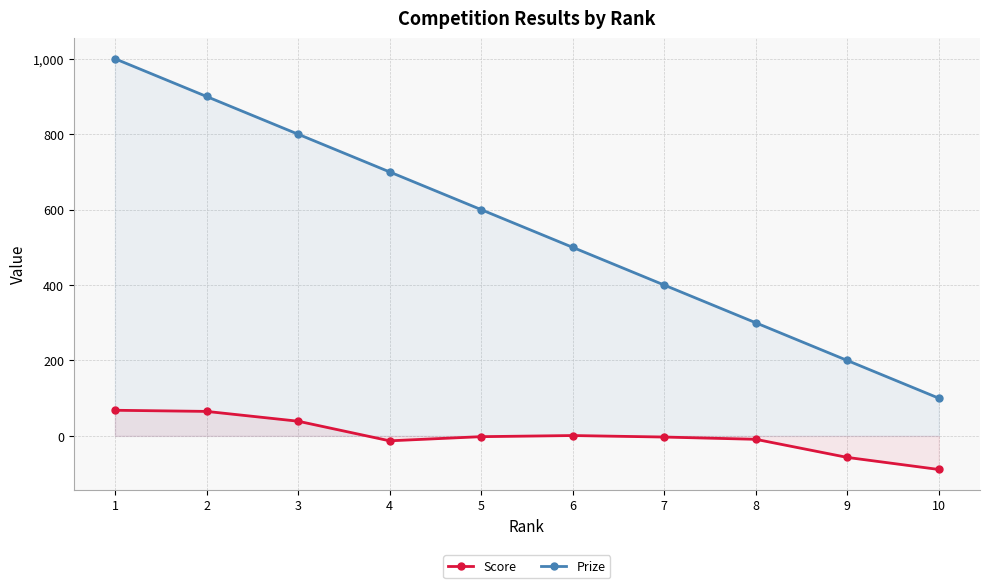

What is the difference between the maximum and minimum values in the Prize series?

900